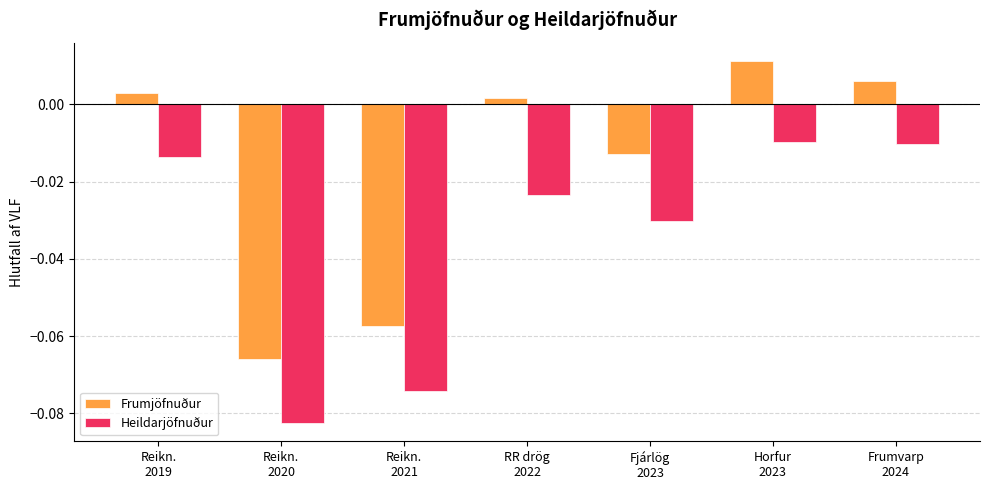

List the series in order of their overall mean, lowest first.

Heildarjöfnuður, Frumjöfnuður